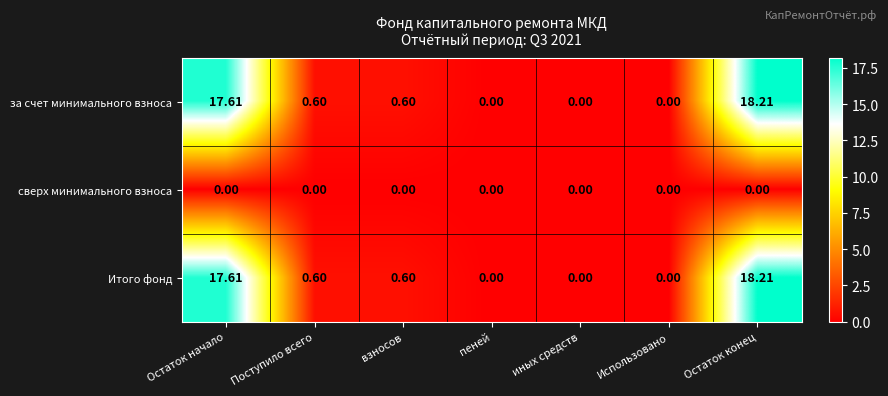

What is the spread (max minus min) of values at Поступило всего?

0.6